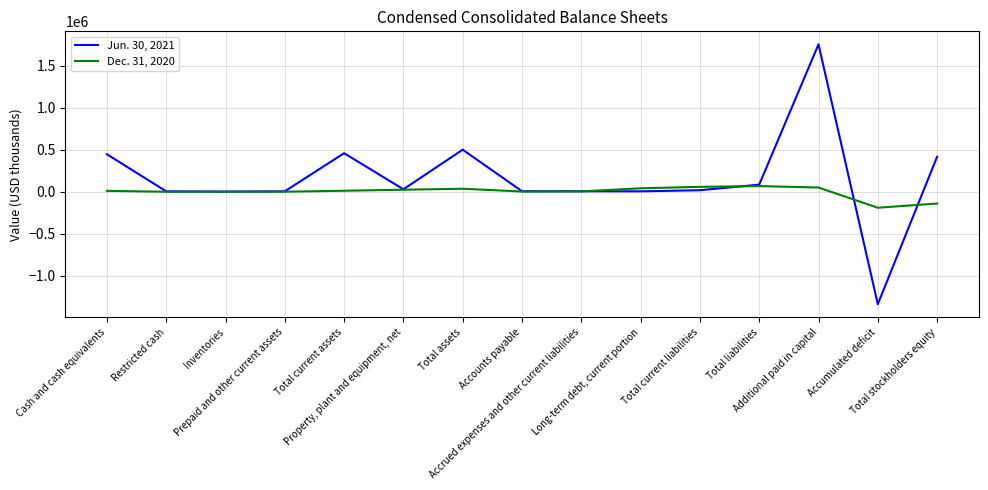

What is the total value across all series at Property, plant and equipment, net?

53395